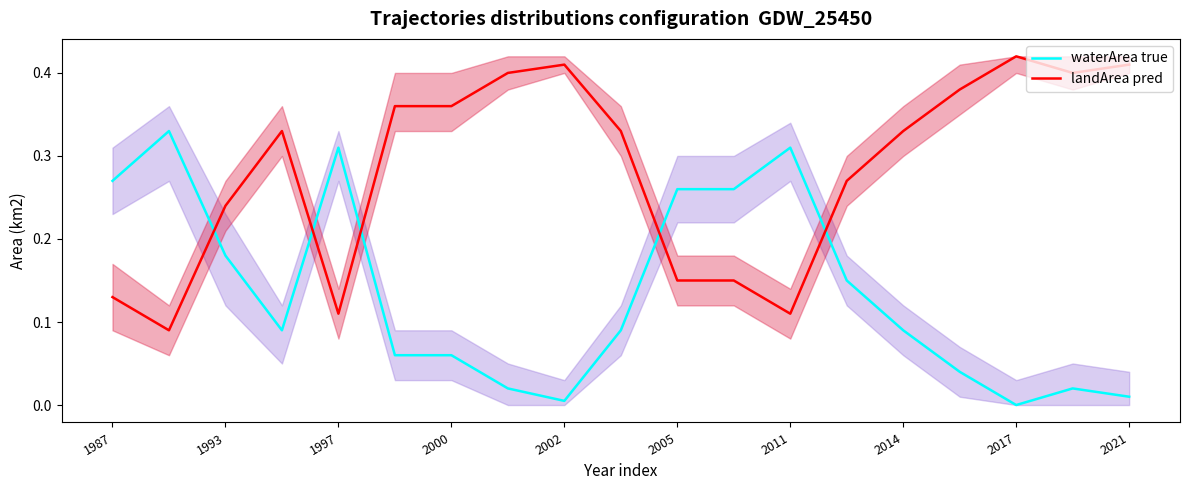

At how many categories does at least one series exceed 0?

19